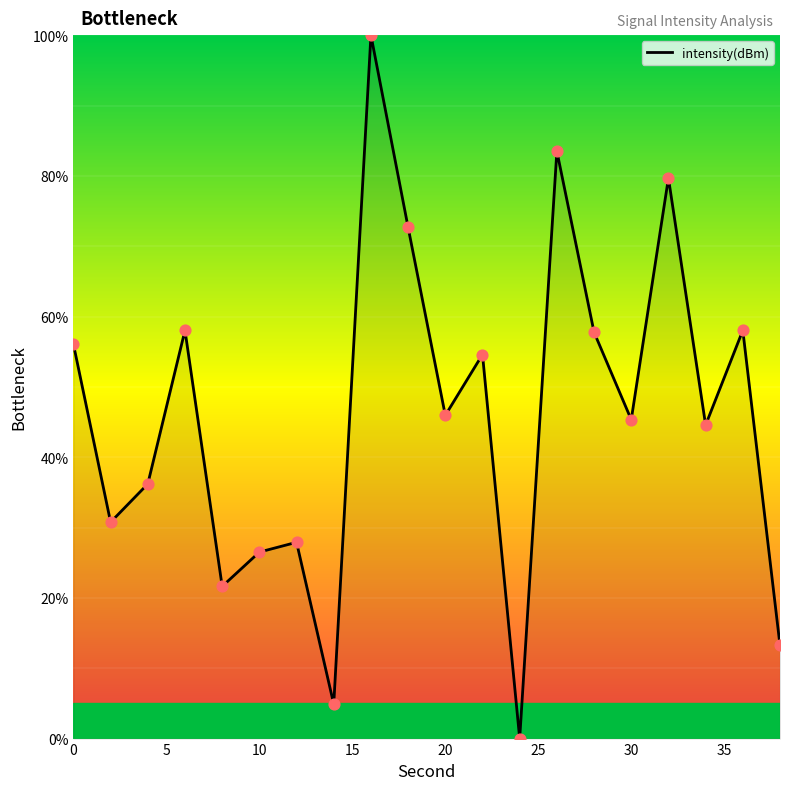

What is the difference between the maximum and minimum values?

100.0